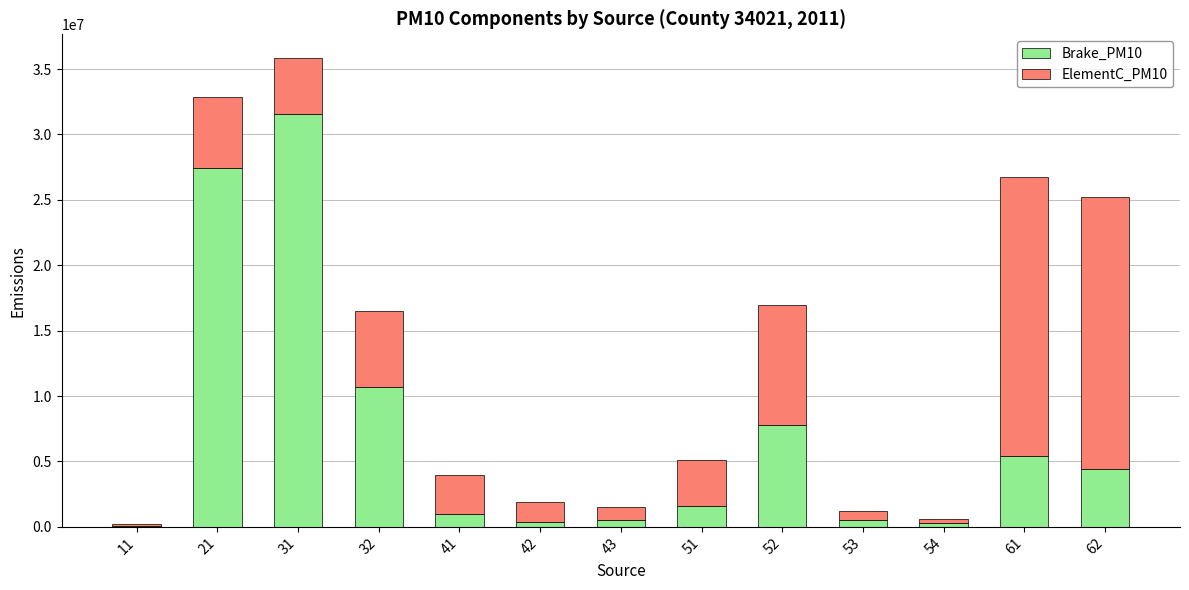

At which category is the sum across all series the highest?

31